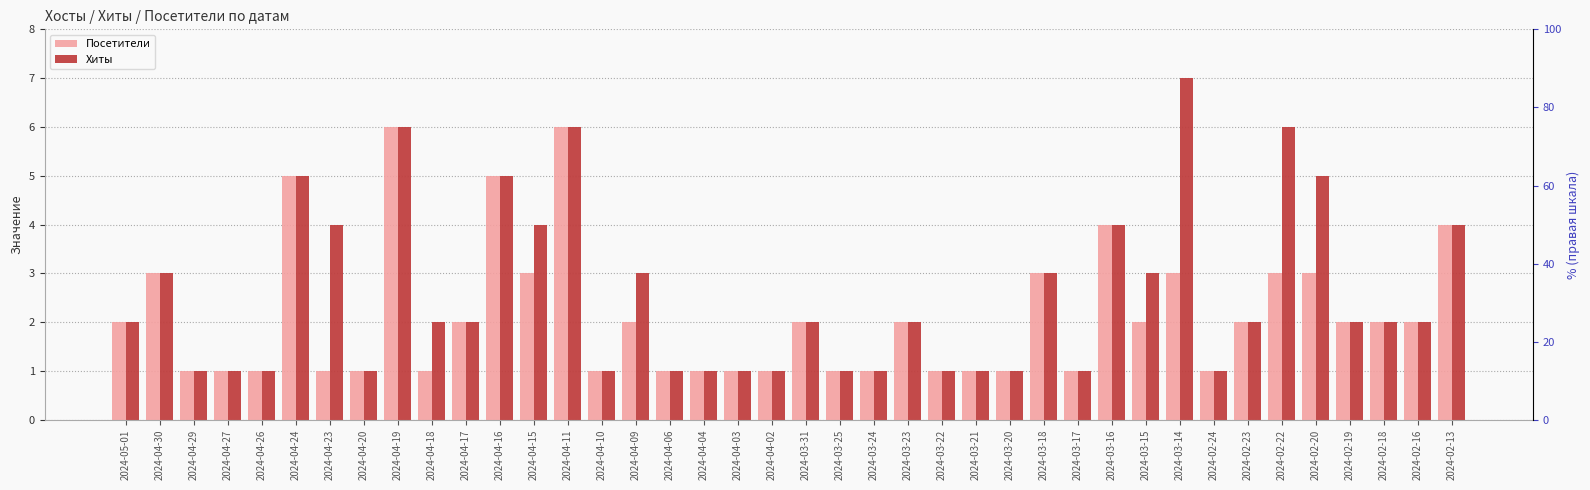

How many bars are there in total?

80